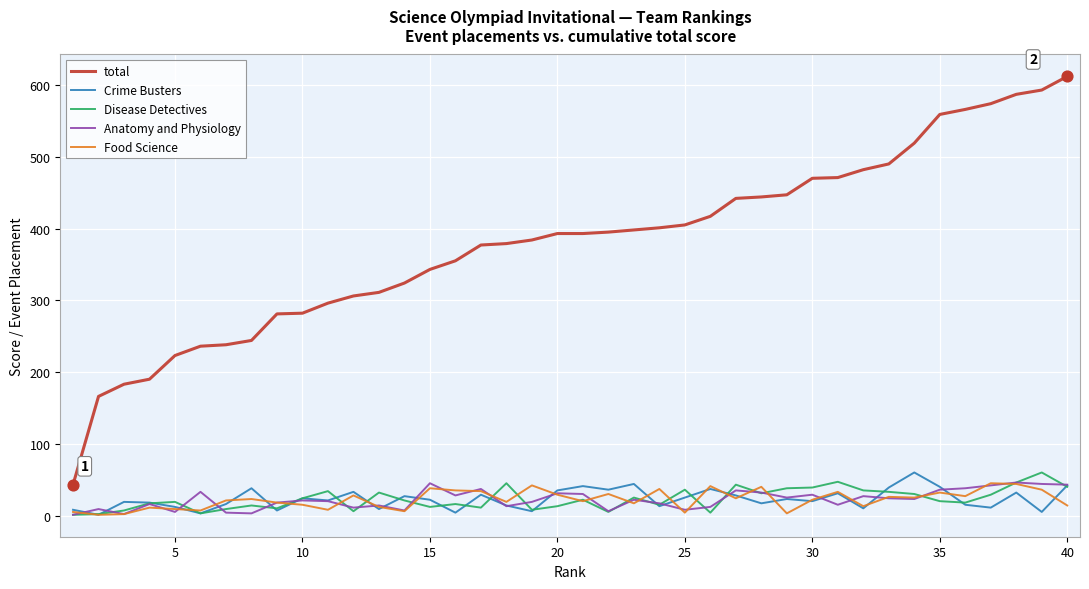

What are all the series names shown in the legend?

total, Crime Busters, Disease Detectives, Anatomy and Physiology, Food Science